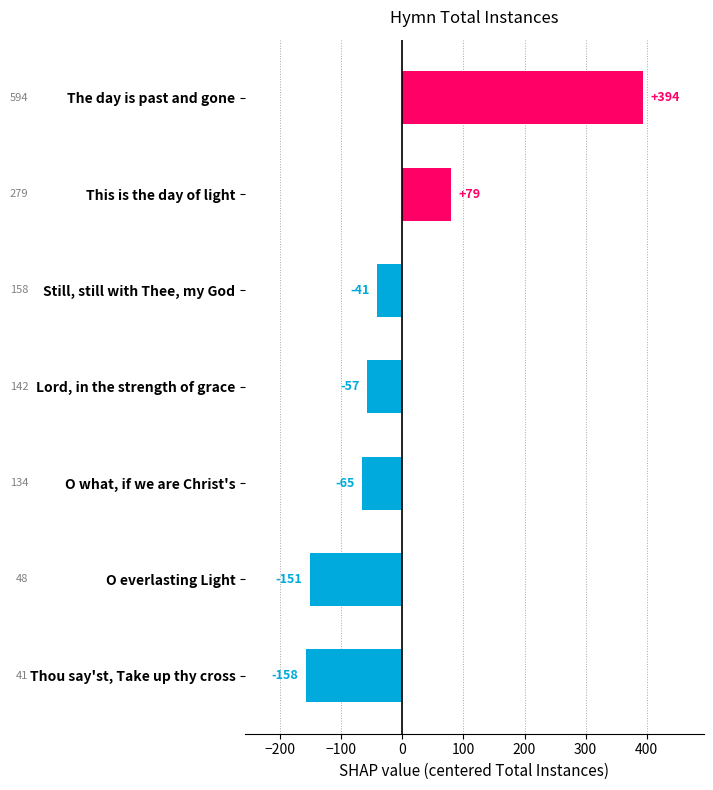

What is the difference between the maximum and minimum values?

553.0